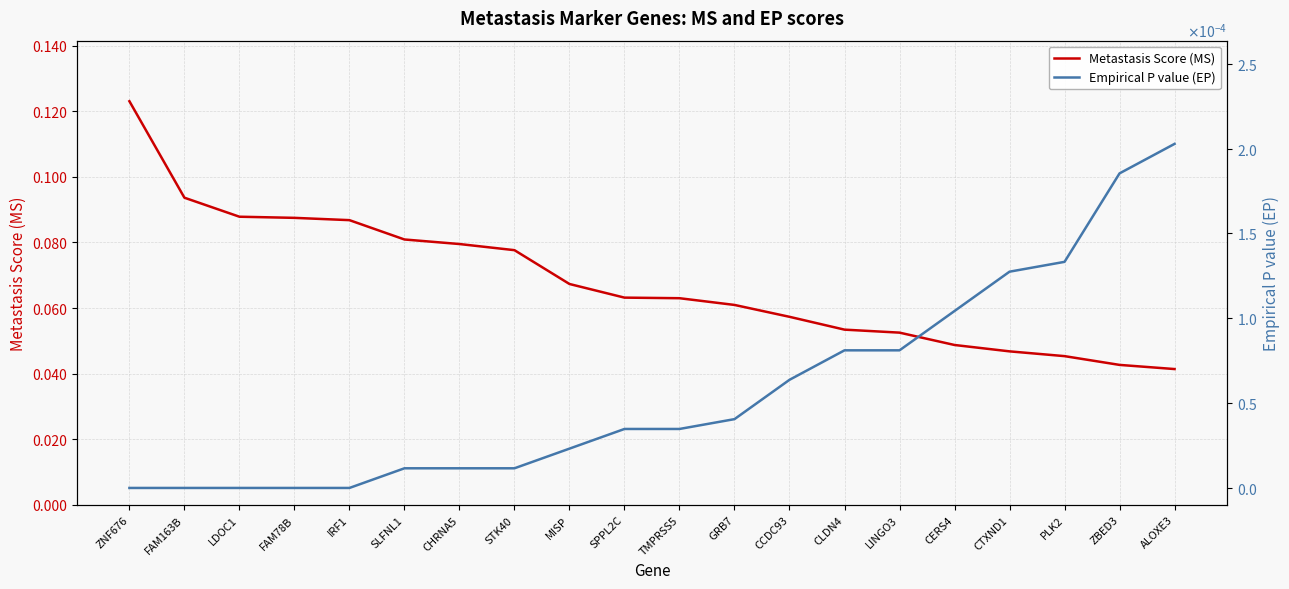

List the series in order of their overall mean, highest first.

Metastasis Score (MS), Empirical P value (EP)